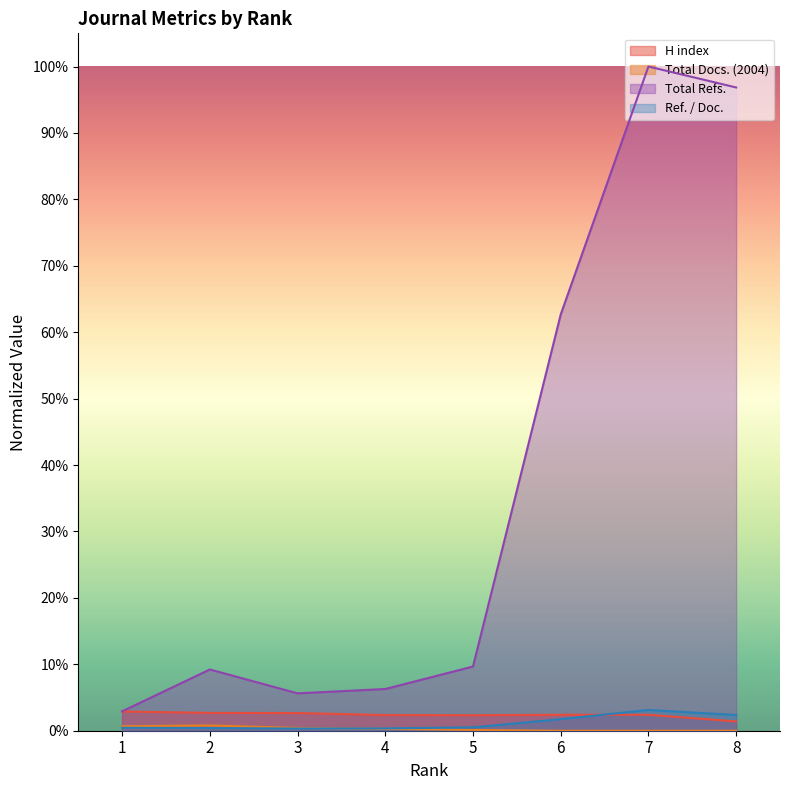

Reading left to right, what are all the values shown in this chart?

H index: 1=0.0	2=0.0	3=0.0	4=0.0	5=0.0	6=0.0	7=0.0	8=0.0
Total Docs. (2004): 1=0.0	2=0.0	3=0.0	4=0.0	5=0.0	6=0.0	7=0.0	8=0.0
Total Refs.: 1=0.0	2=0.1	3=0.1	4=0.1	5=0.1	6=0.6	7=1.0	8=1.0
Ref. / Doc.: 1=0.0	2=0.0	3=0.0	4=0.0	5=0.0	6=0.0	7=0.0	8=0.0